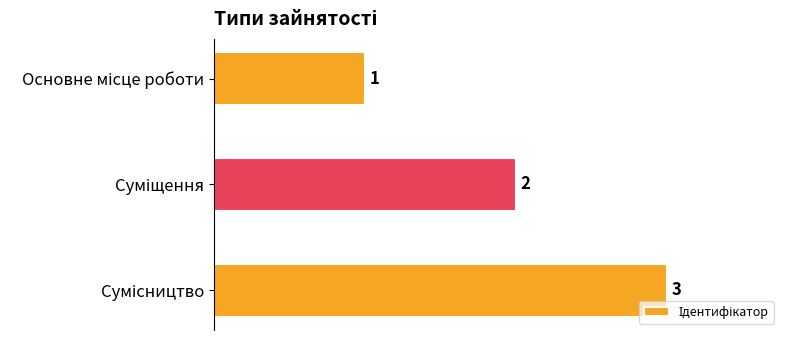

What is the maximum value shown in the chart?

3